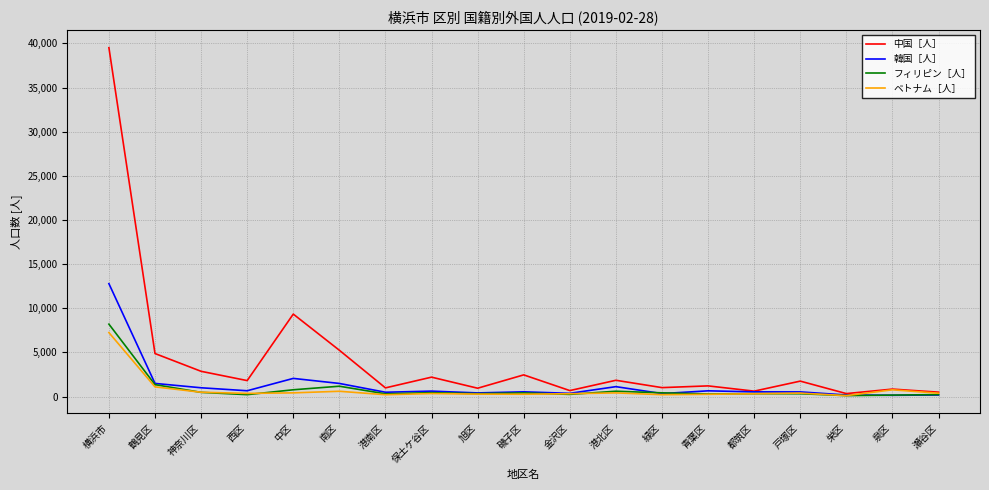

What is the total value across all series at 鶴見区?

8813